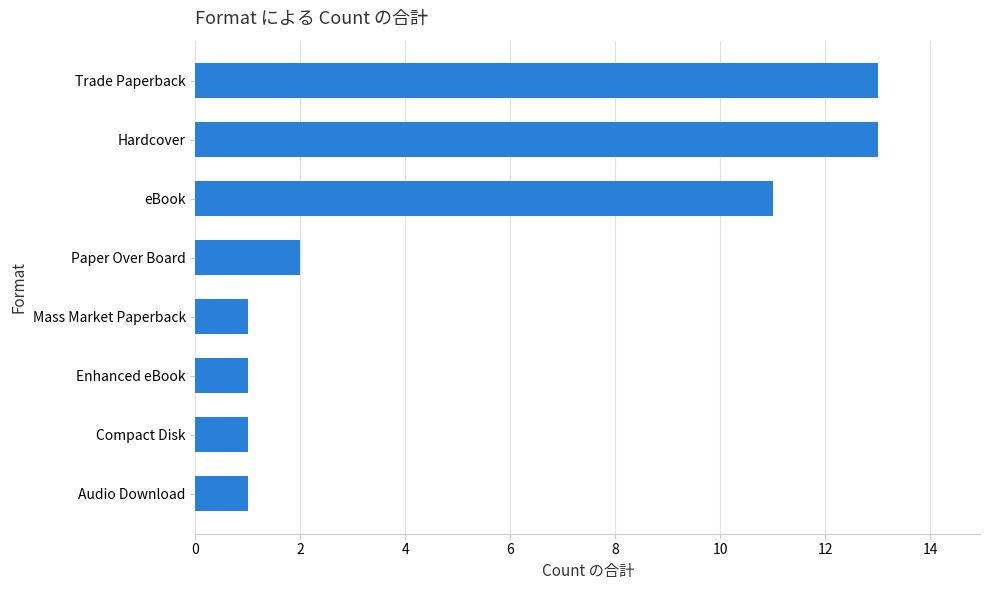

What is the value of the 3rd bar from the top?

11